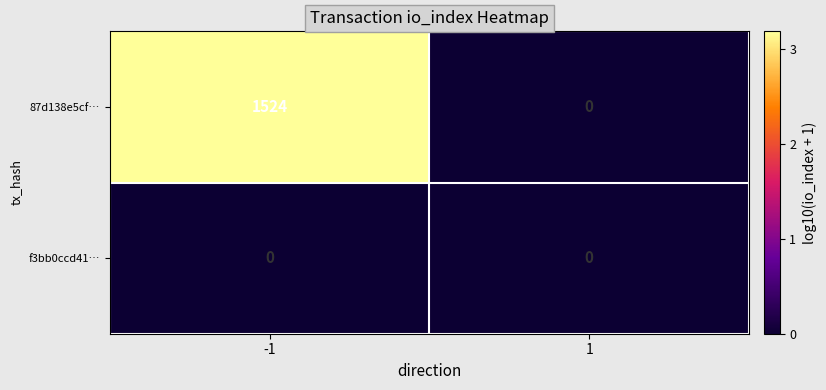

What is the difference between the maximum and minimum values in the 87d138e5cf… series?

1524